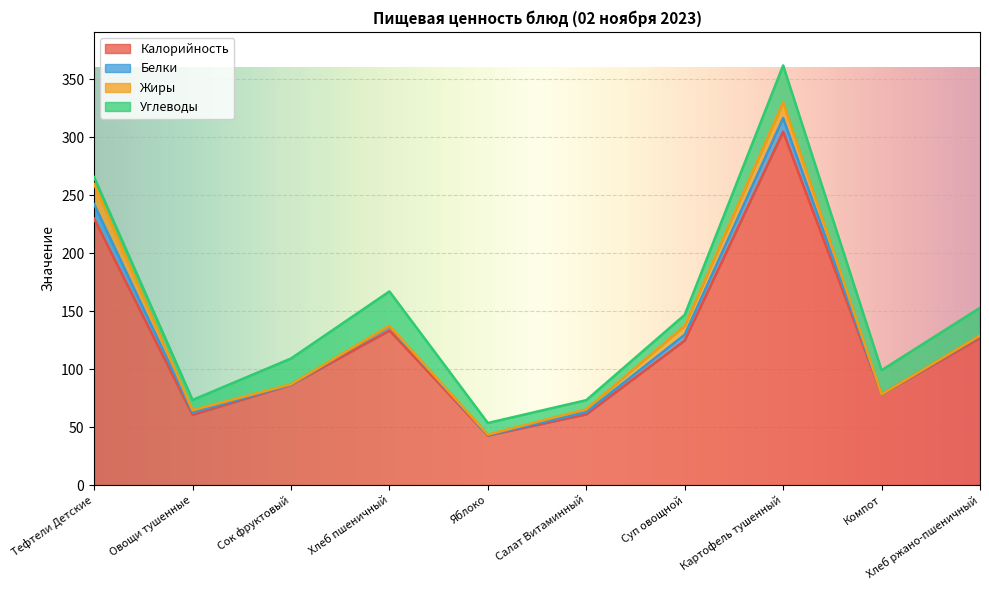

The value of Жиры at Салат Витаминный is 2.5. True or false?

True